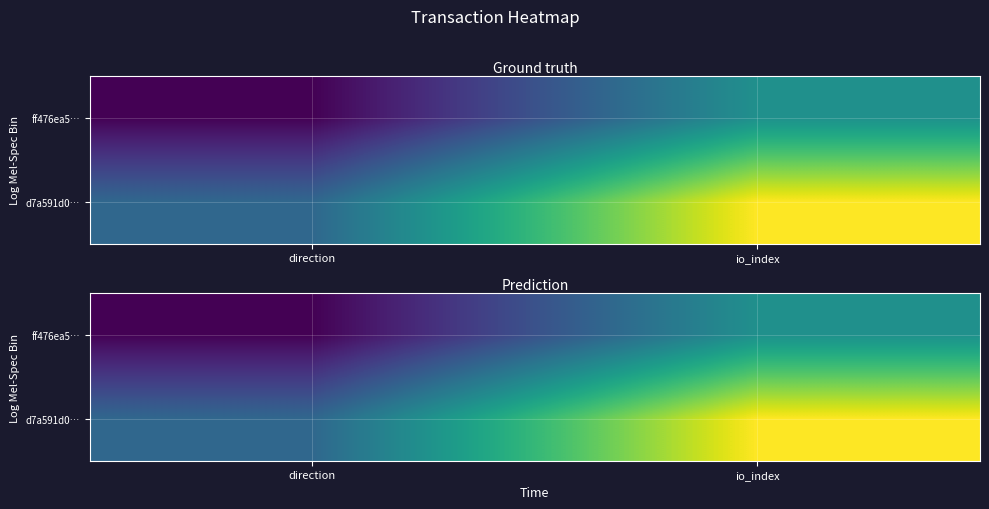

What is the difference between the d7a591d0… values at direction and io_index?

4